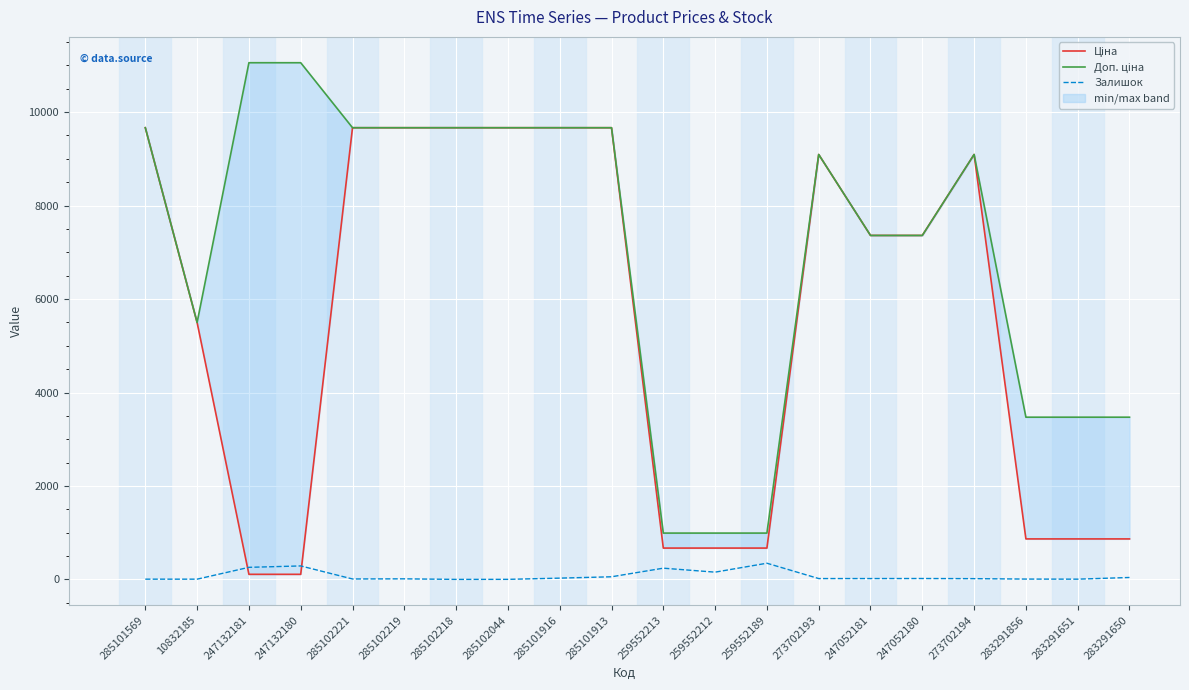

Rank the categories by Залишок value from highest to lowest.

259552189, 247132180, 247132181, 259552213, 259552212, 285101913, 283291650, 285101916, 247052180, 273702193, 247052181, 273702194, 285102219, 285102221, 283291856, 285101569, 10832185, 283291651, 285102044, 285102218